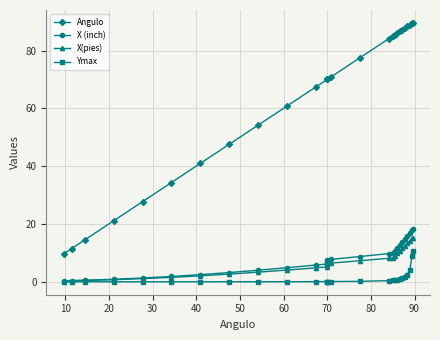

What is the maximum value shown in the chart?

89.5